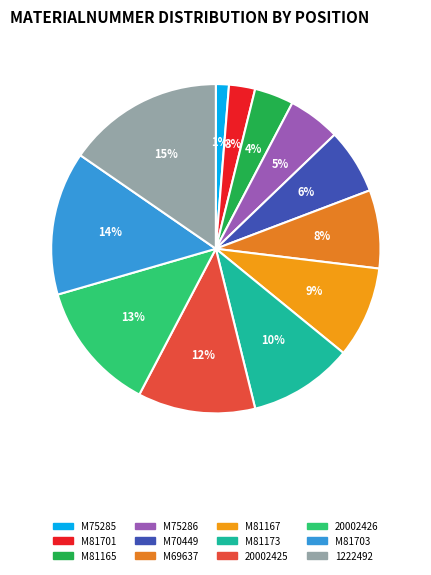

Do M70449 and M81703 together represent more than half of the pie?

No